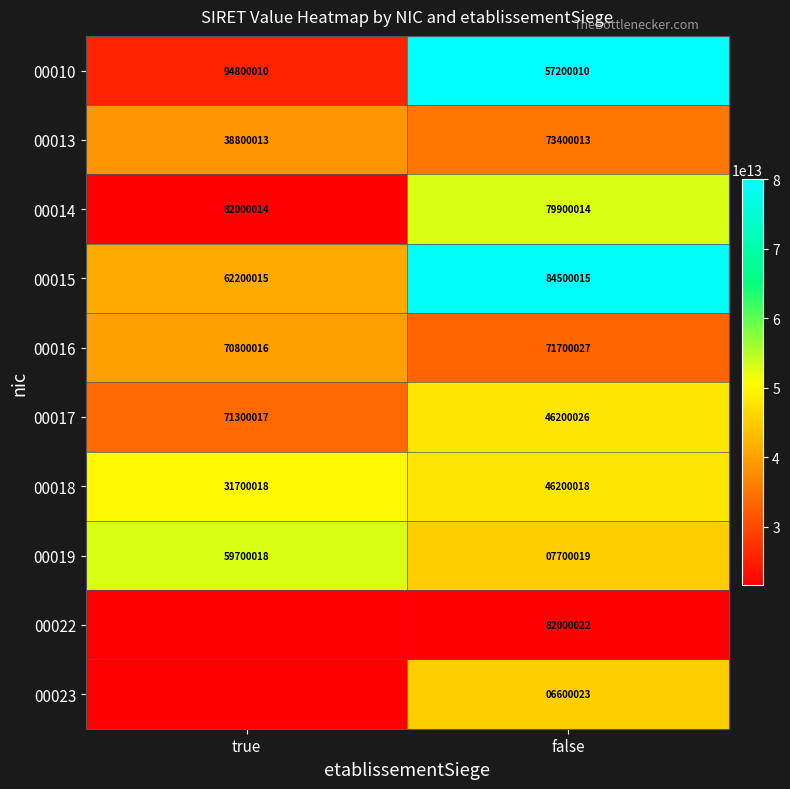

What is the difference between the maximum and minimum values in the 00017 series?

25099991